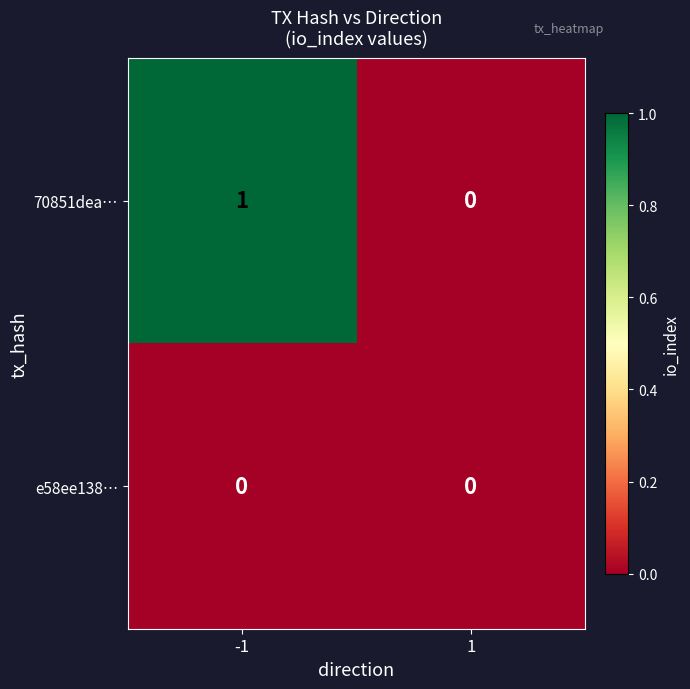

Reading right to left, extract all data points from this chart.

70851dea…: 0	1
e58ee138…: 0	0